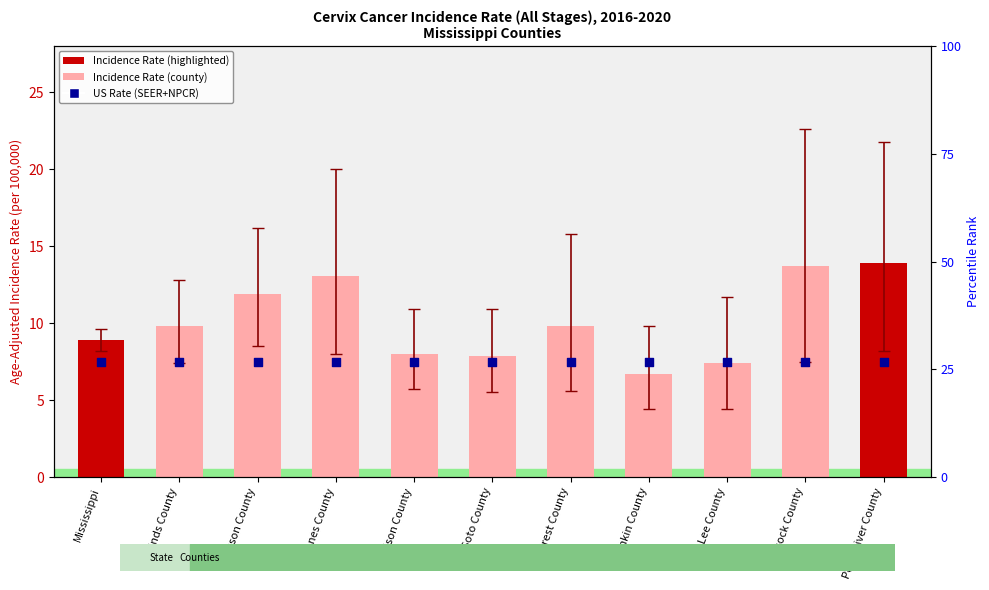

Which series reaches the maximum Y coordinate?

Age-Adjusted Incidence Rate